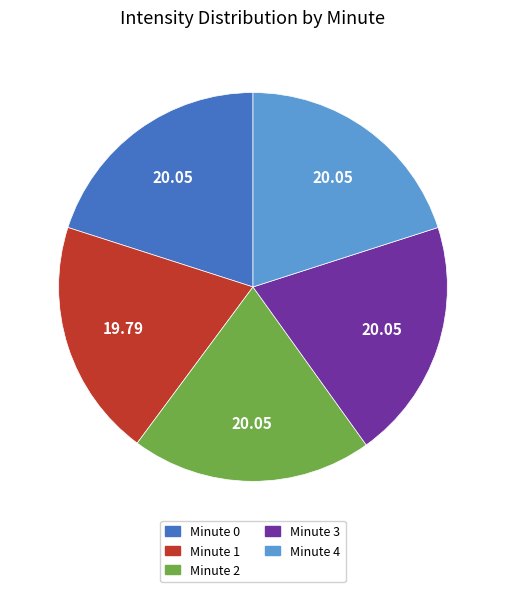

Is there any slice that represents more than half of the pie?

No